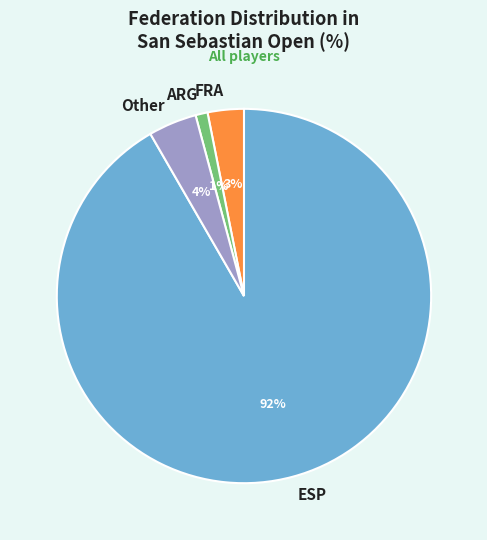

What is the largest slice in the pie chart?

ESP